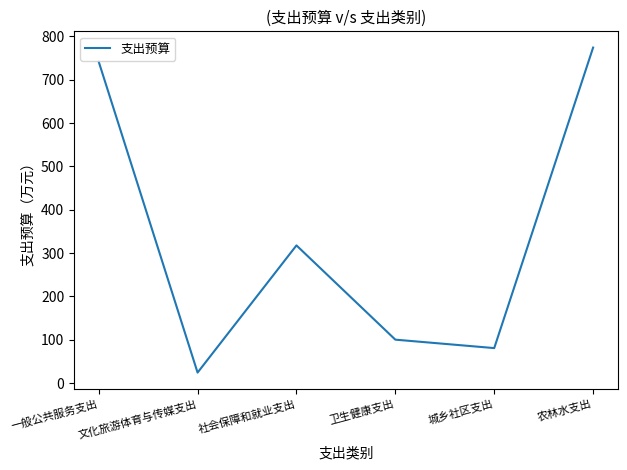

How many lines are shown in the chart?

1